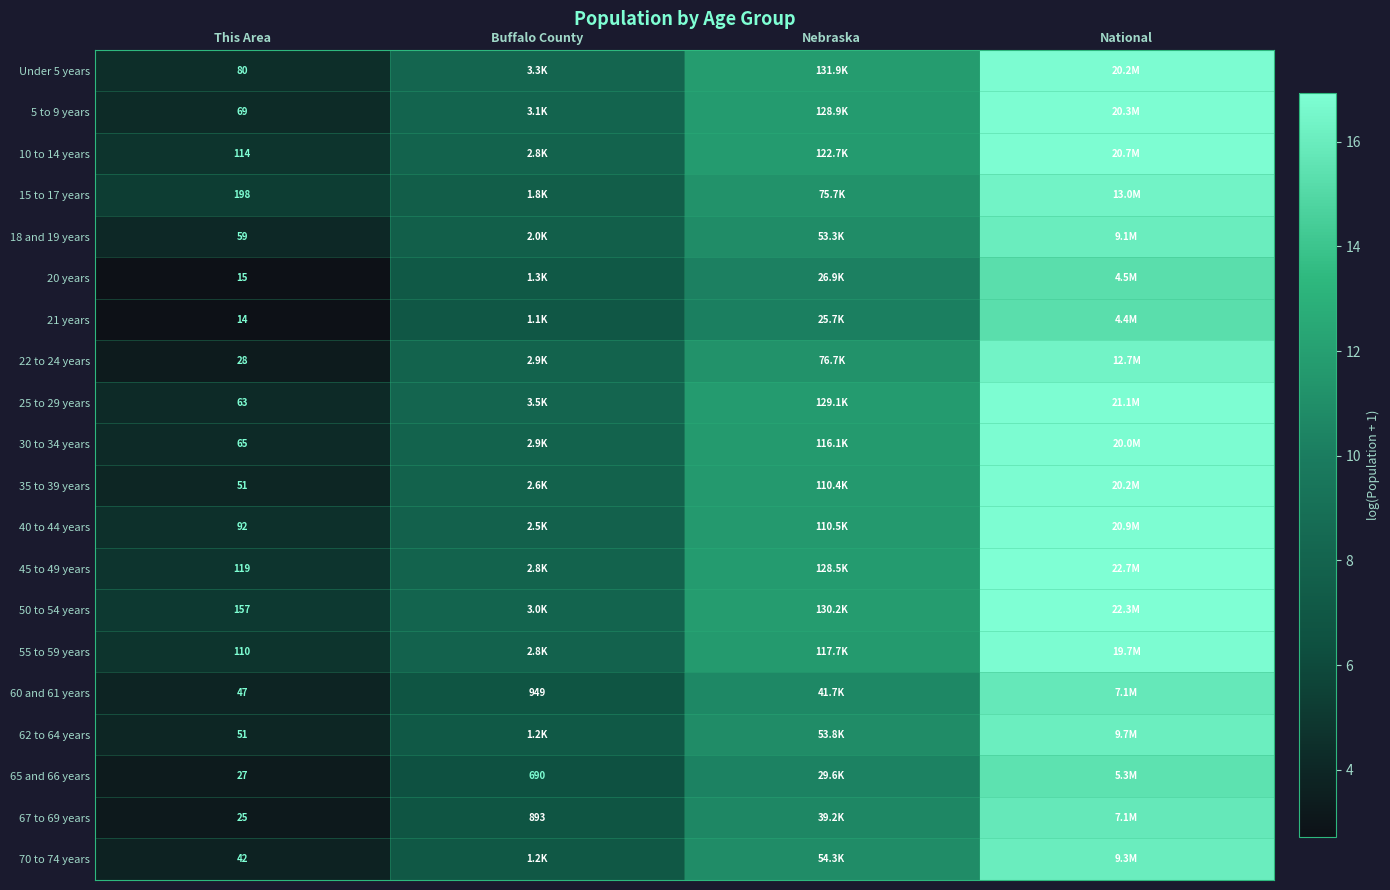

Where is 67 to 69 years nearest to the value 9?

Nebraska